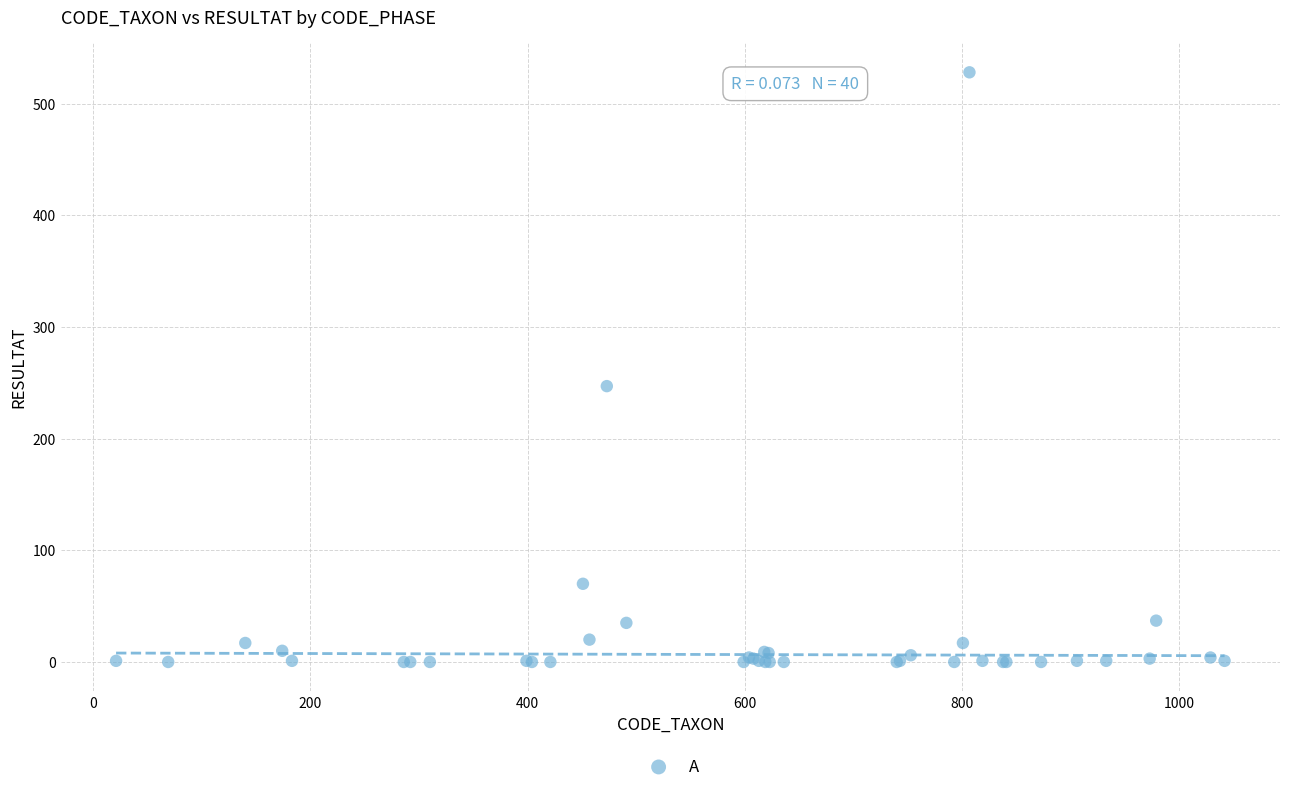

What Y value in the scatter plot is closest to 264?

247